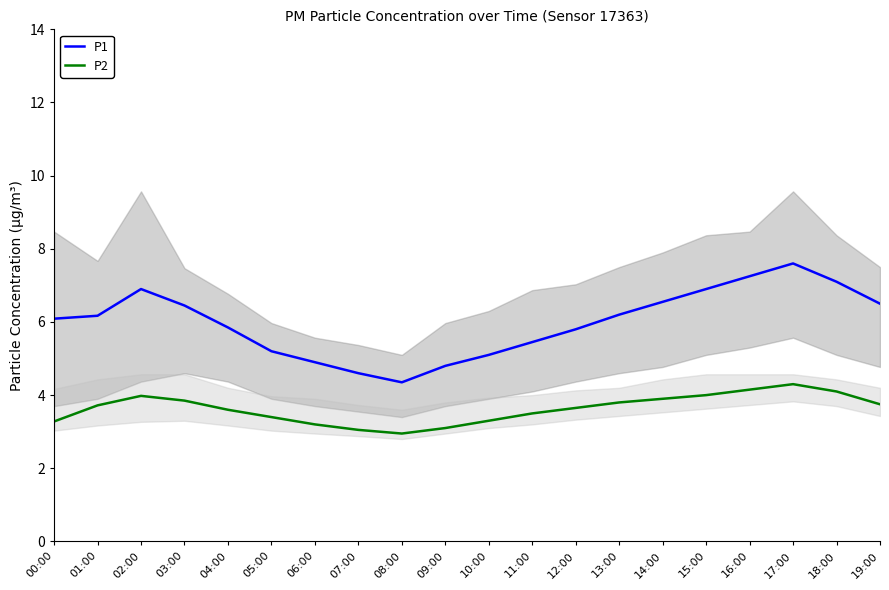

What position from the left is 15:00?

16